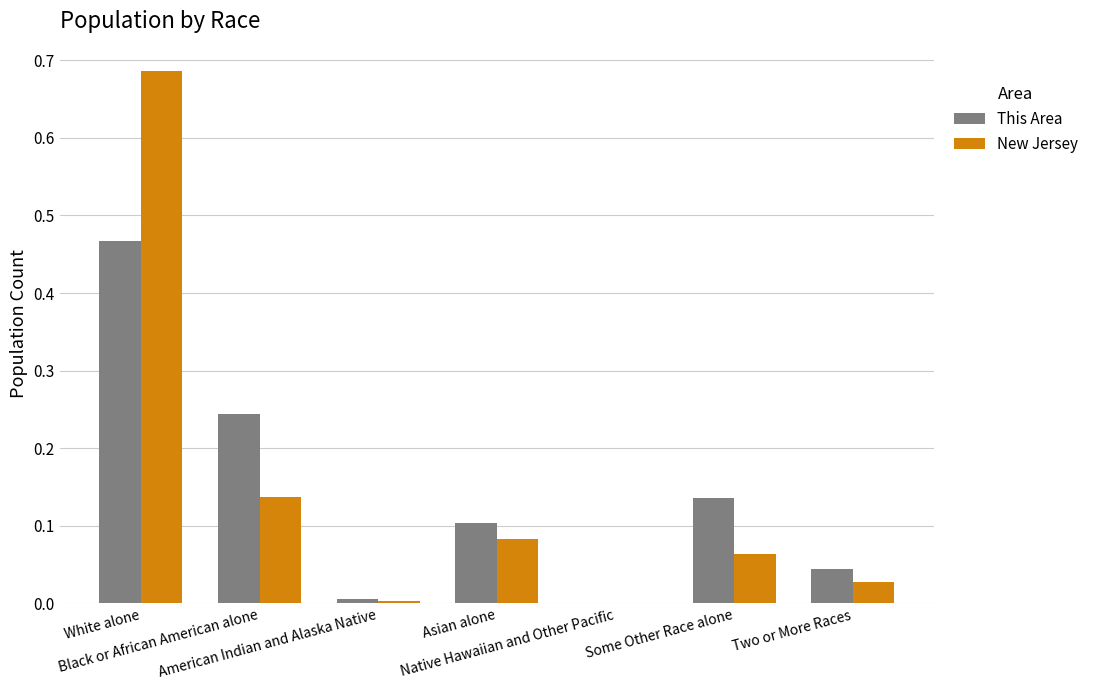

What is the sum of all This Area values?

1.0